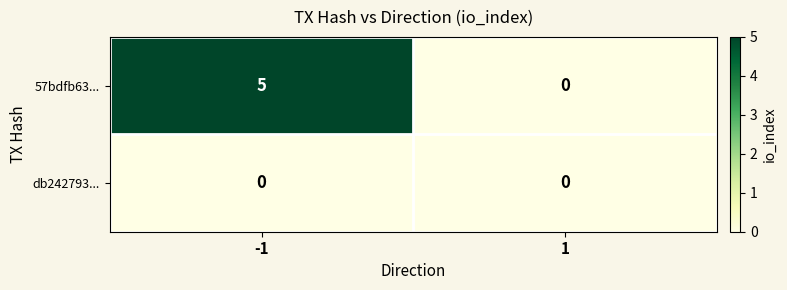

Is the value of 57bdfb63... at -1 greater than the value of db242793... at -1?

Yes